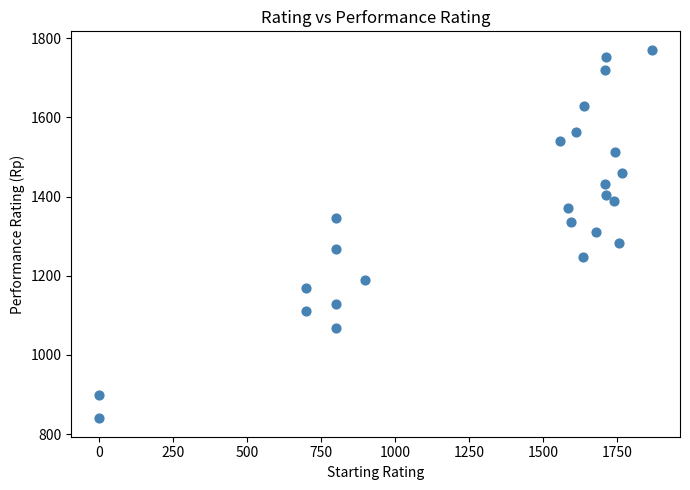

What is the range of X values (max minus min)?

1869